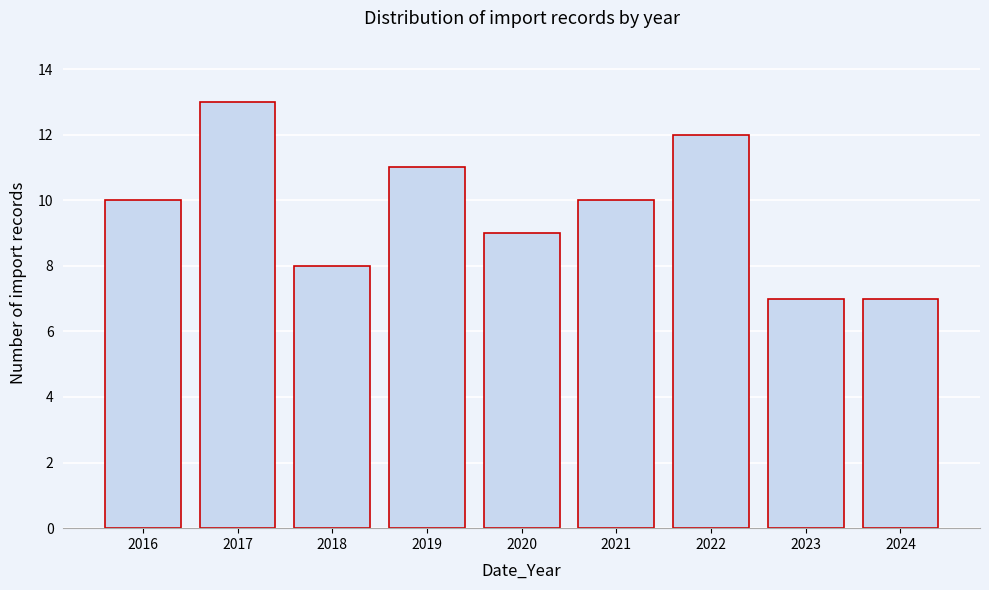

Reading left to right, what are all the values shown in this chart?

10	13	8	11	9	10	12	7	7